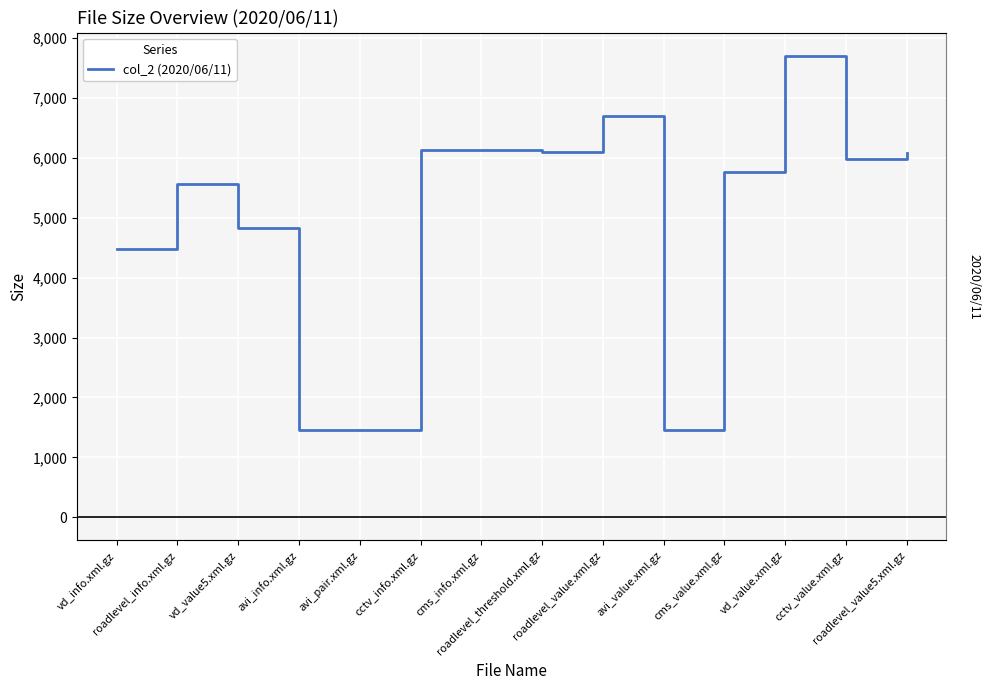

What is the average value?

4991